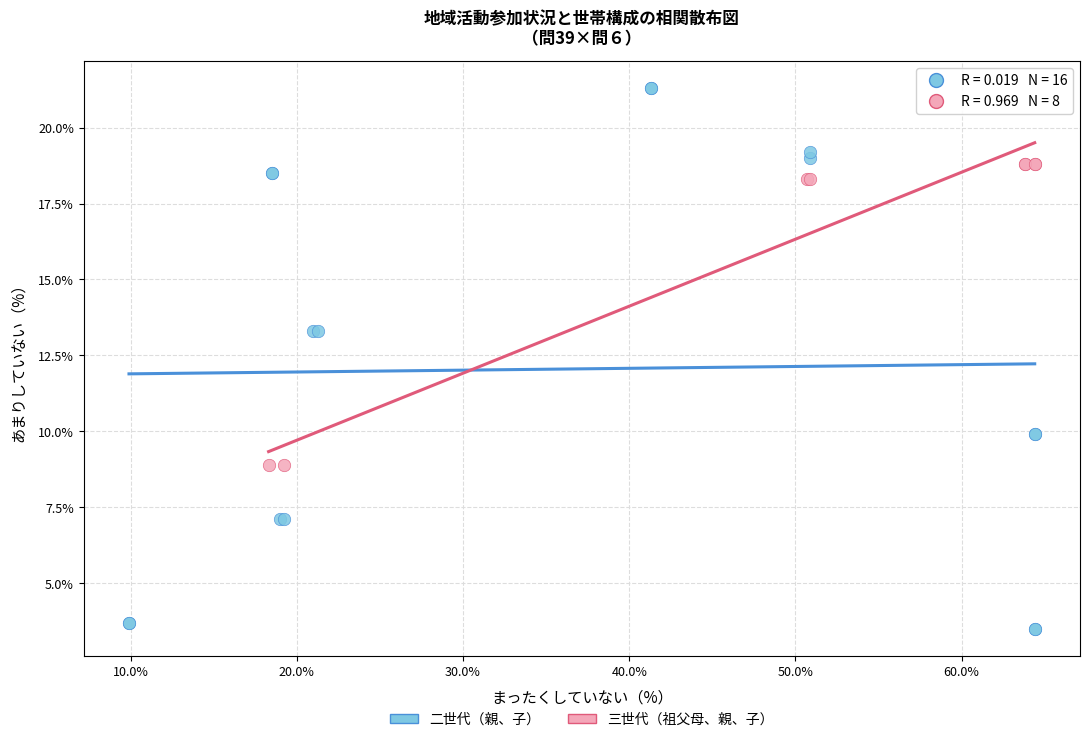

Which series has the widest spread of Y values?

二世代（親、子）